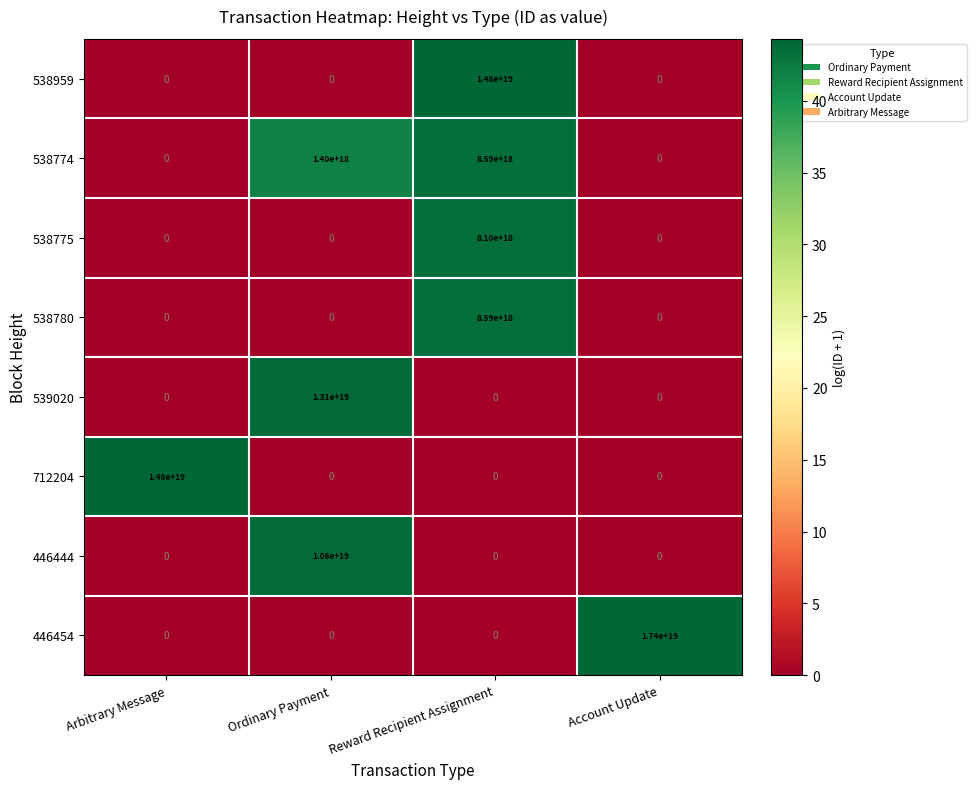

Which series changed the most between Reward Recipient Assignment and Account Update?

446454